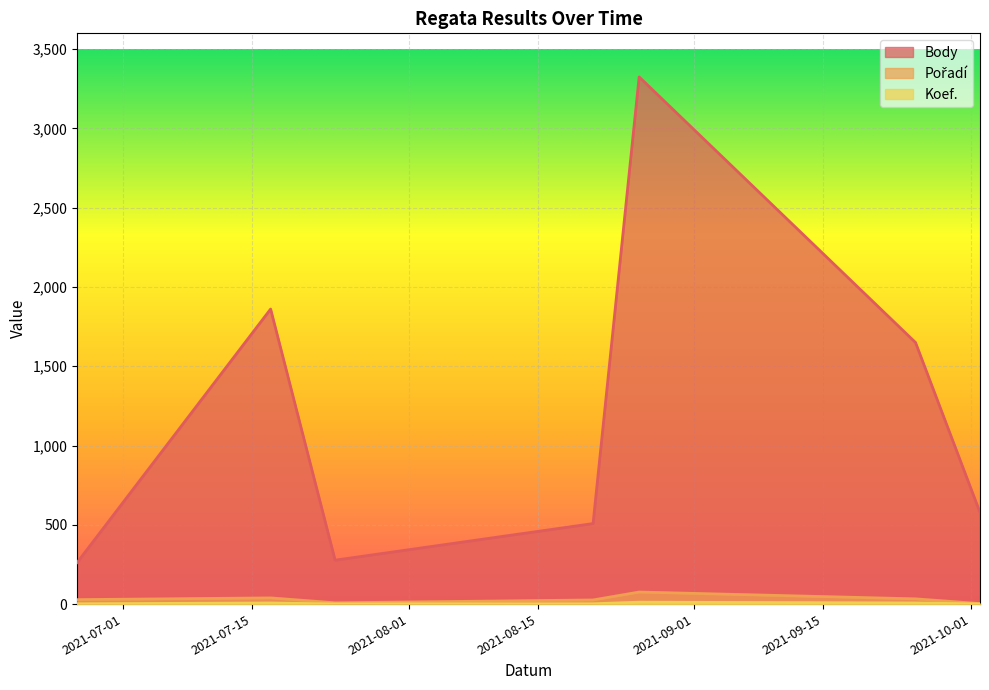

At which label is Body closest to 1793?

2021-07-17